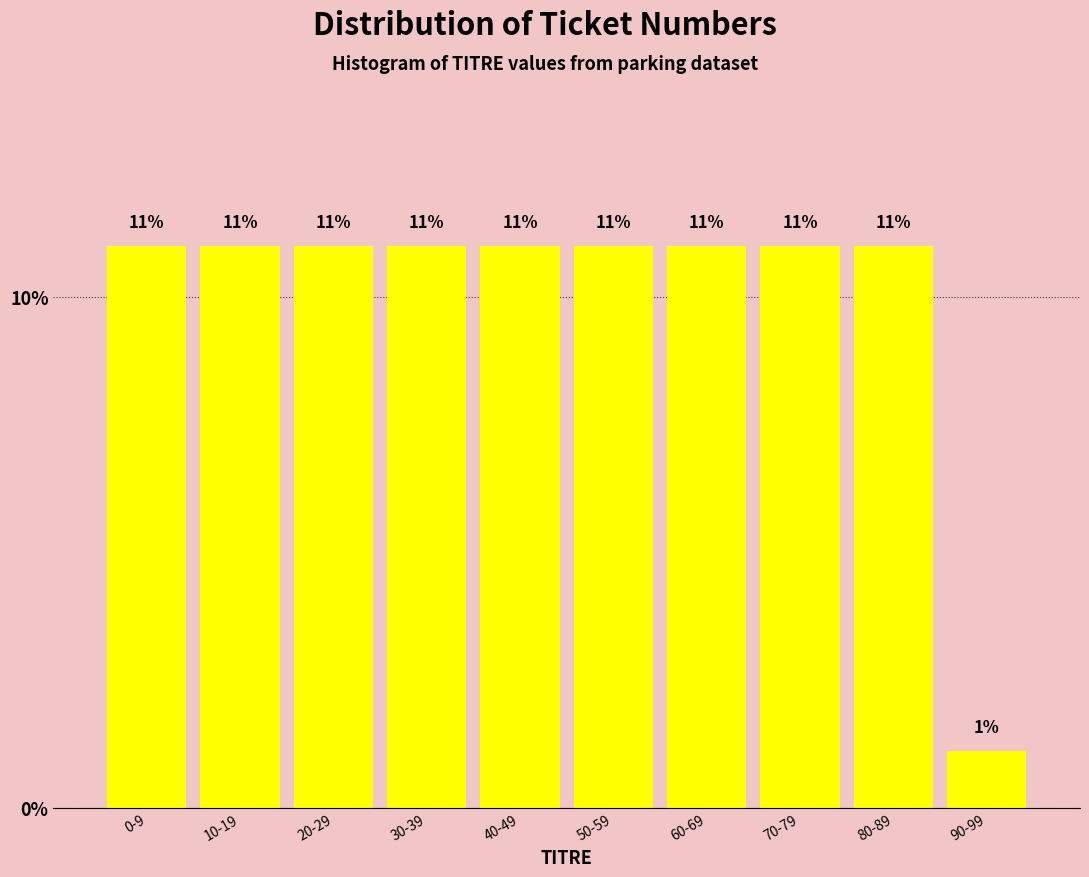

Between 90-99 and 60-69, which is larger?

60-69